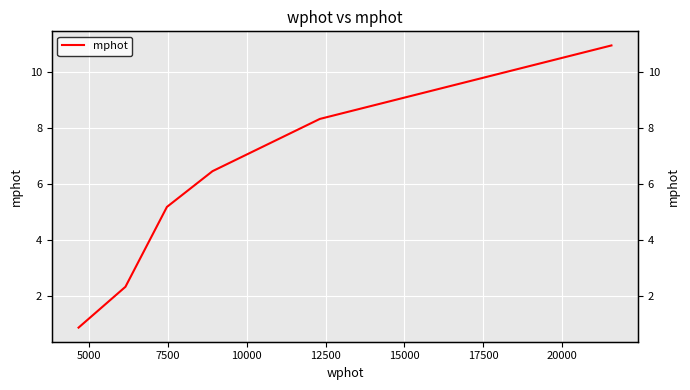

What is the value of the 4th point from the left?

6.5